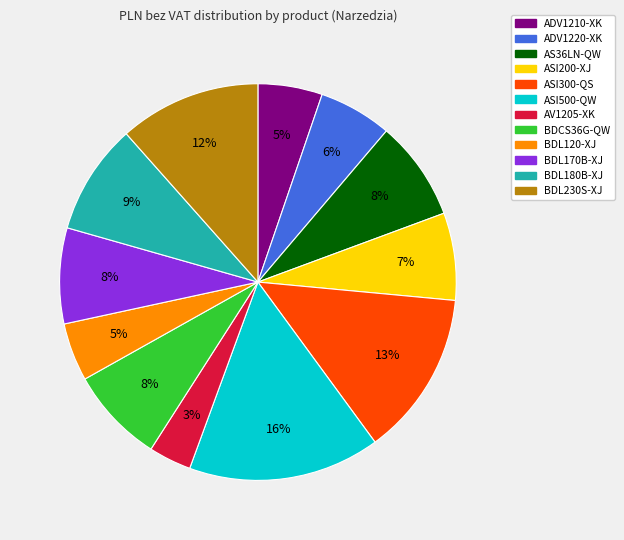

Combined, do AV1205-XK and ADV1210-XK account for over 50%?

No